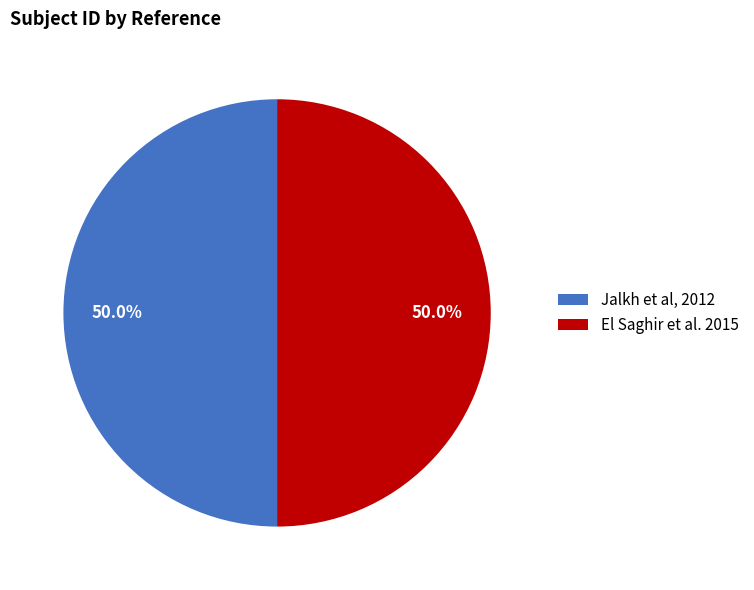

What percentage is the El Saghir et al. 2015 slice, to the nearest percent?

50%